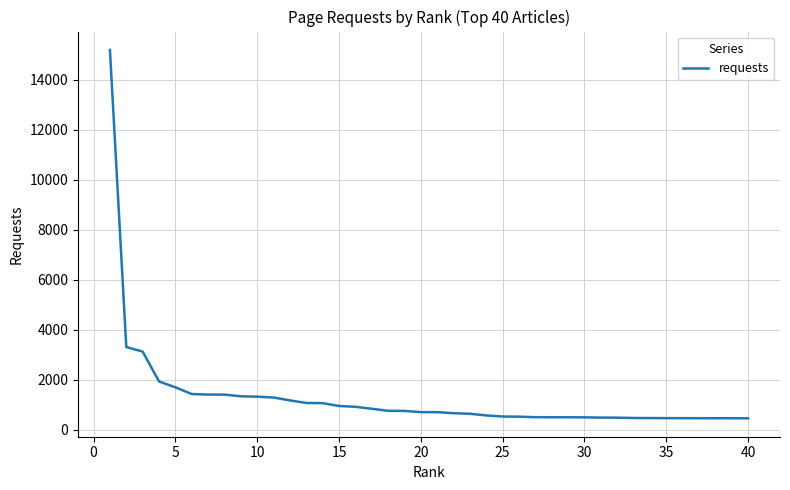

What is the smallest value displayed?

462